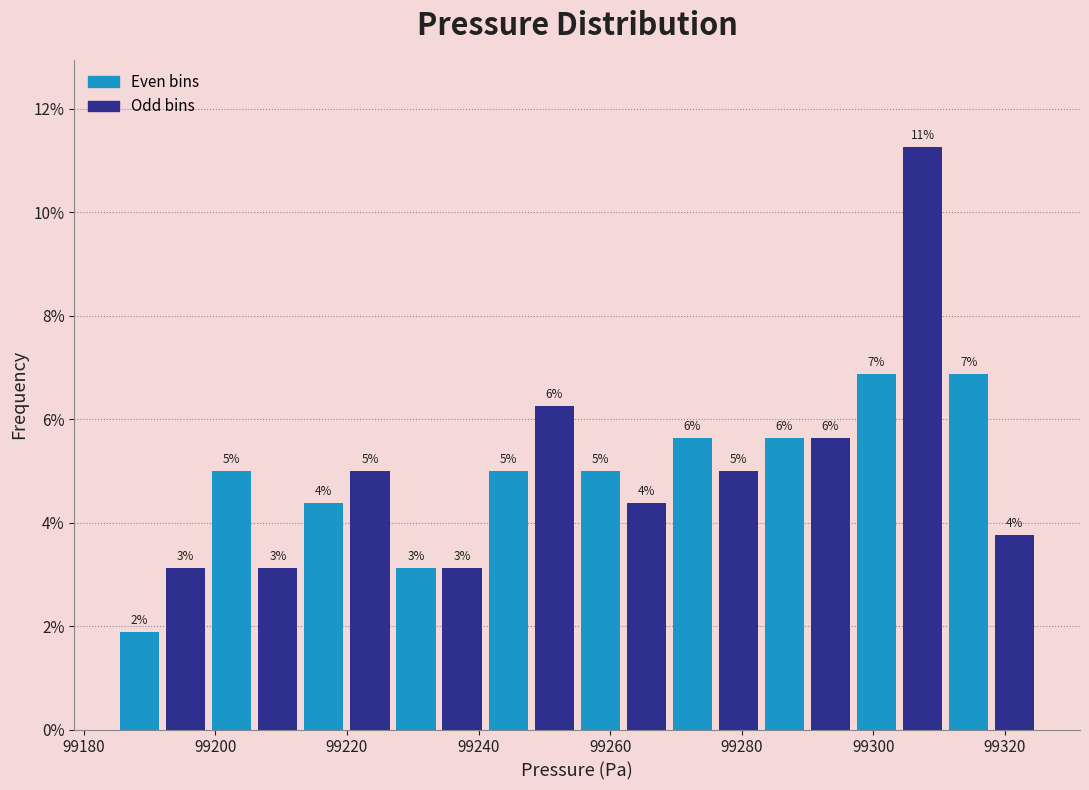

Around what value on the x-axis is the tallest bar? Give the approximate position of its centre, as read against the axis.

99308